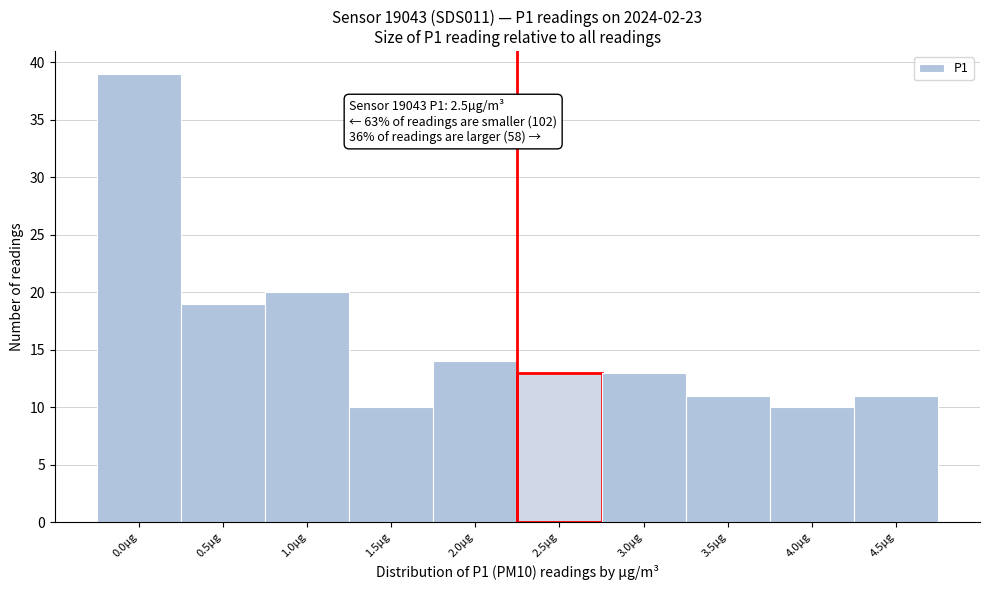

Reading right to left, list all the values displayed in this chart.

11	10	11	13	13	14	10	20	19	39